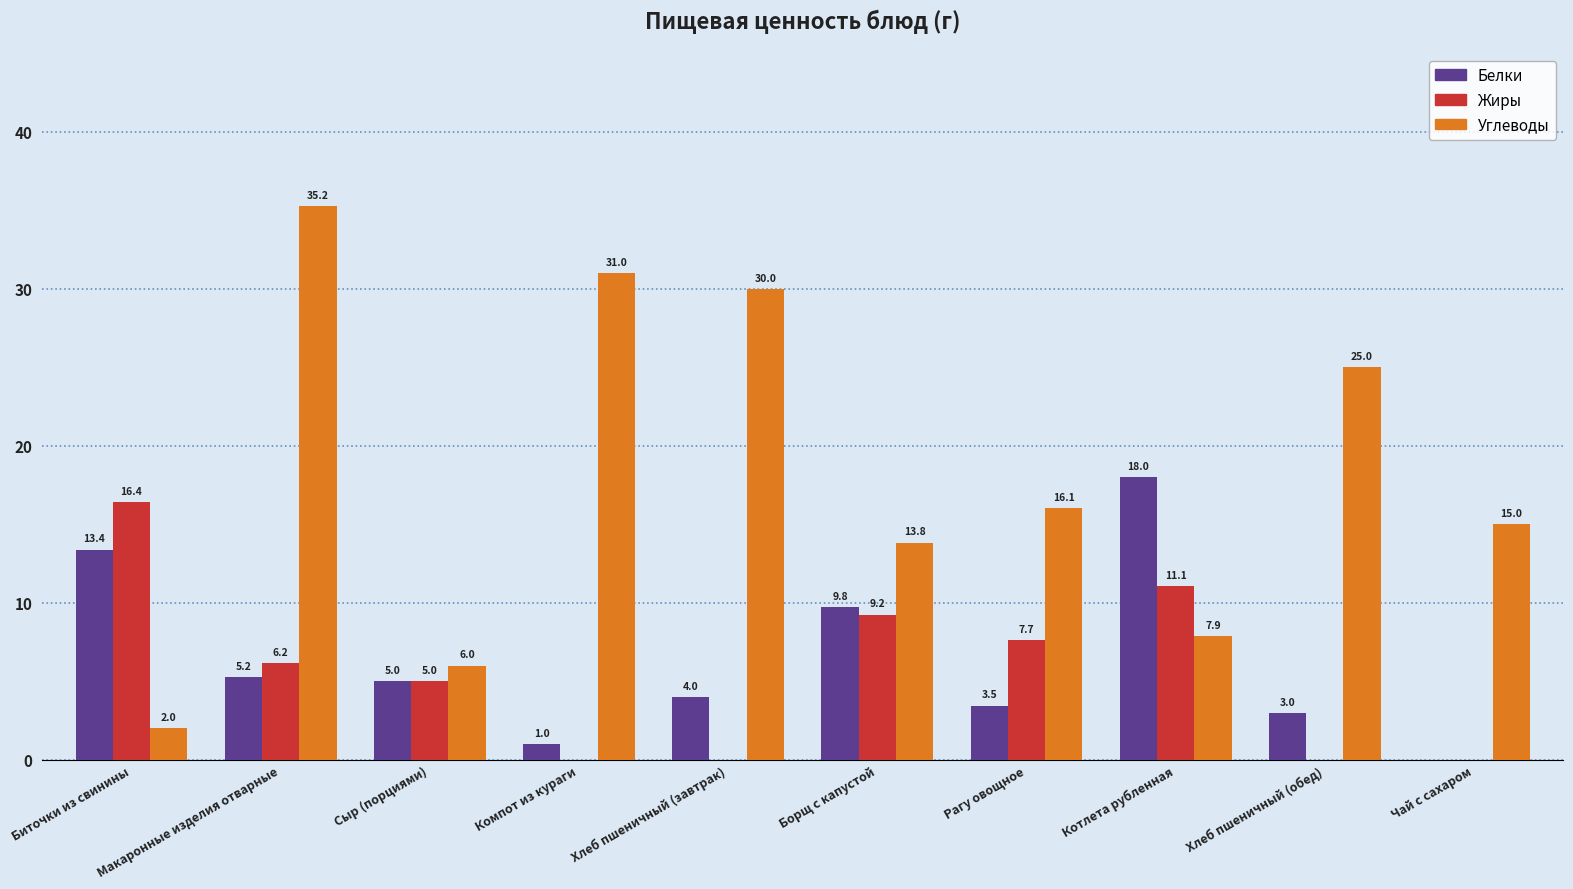

The Жиры series shows 16.4 at Биточки из свинины. True or false?

True